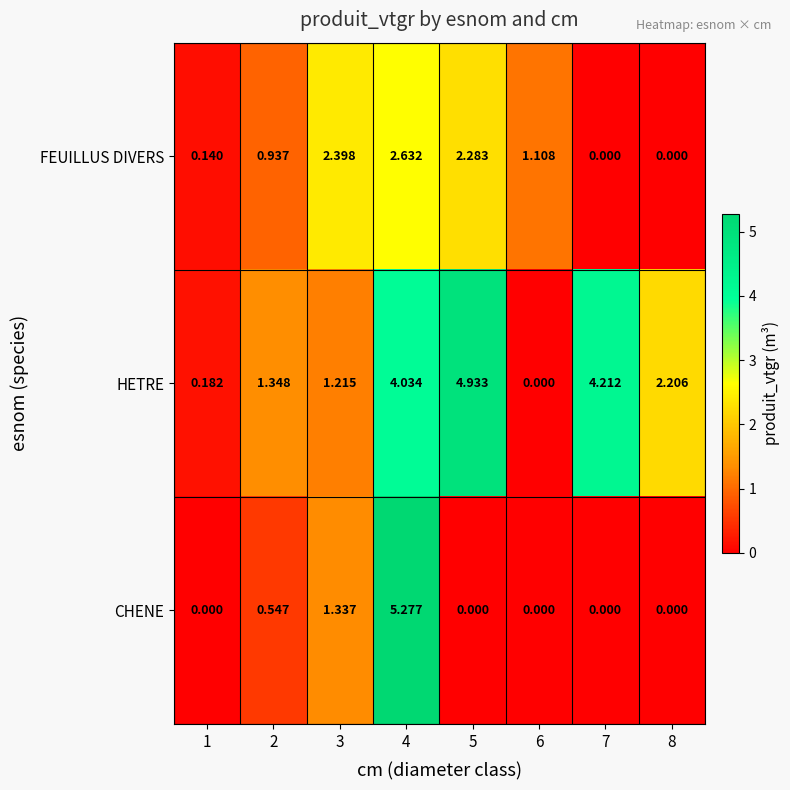

List the series in order of their overall mean, lowest first.

CHENE, FEUILLUS DIVERS, HETRE